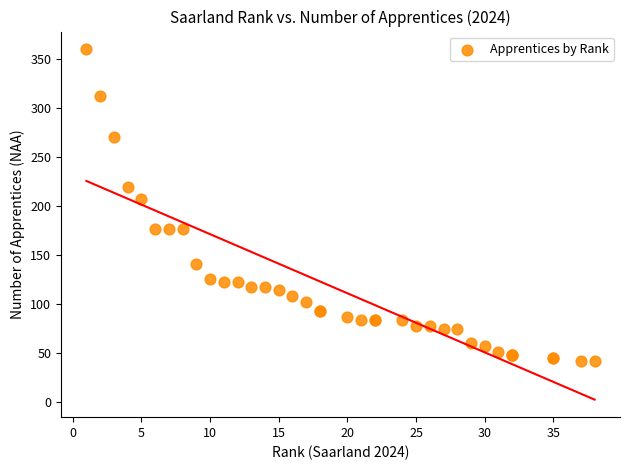

What Y value in the scatter plot is closest to 201?

207